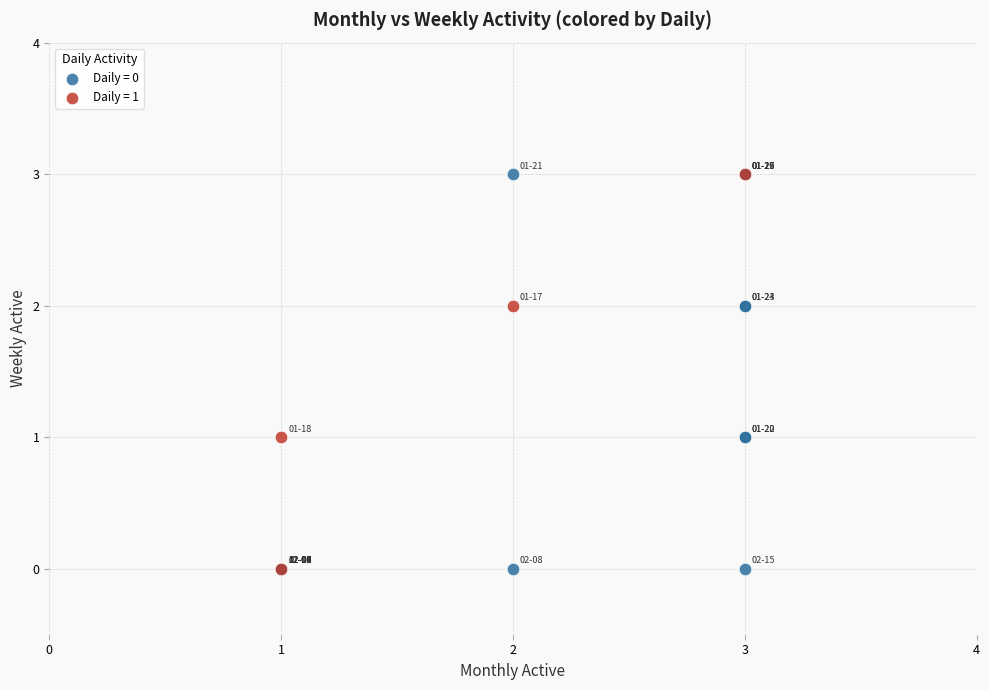

Which series has the widest spread of Y values?

Daily = 0